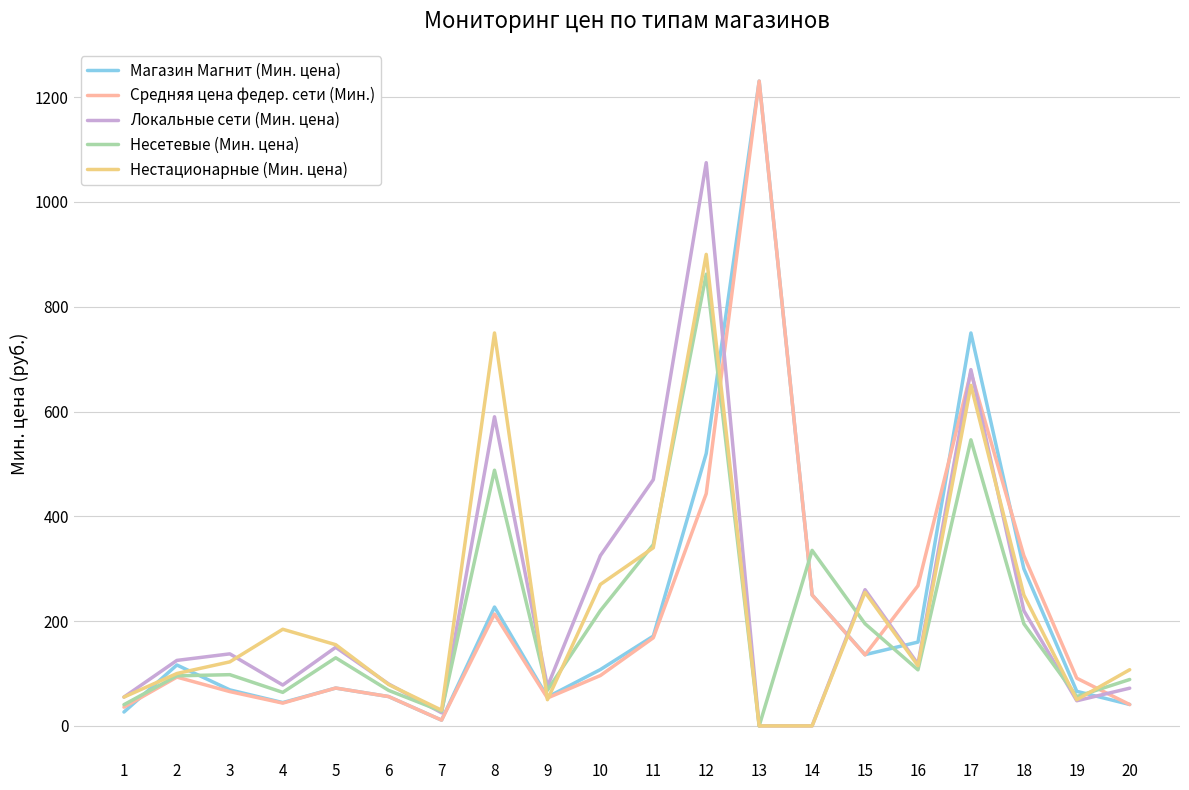

Which series changed the most between 6 and 14?

Несетевые (Мин. цена)